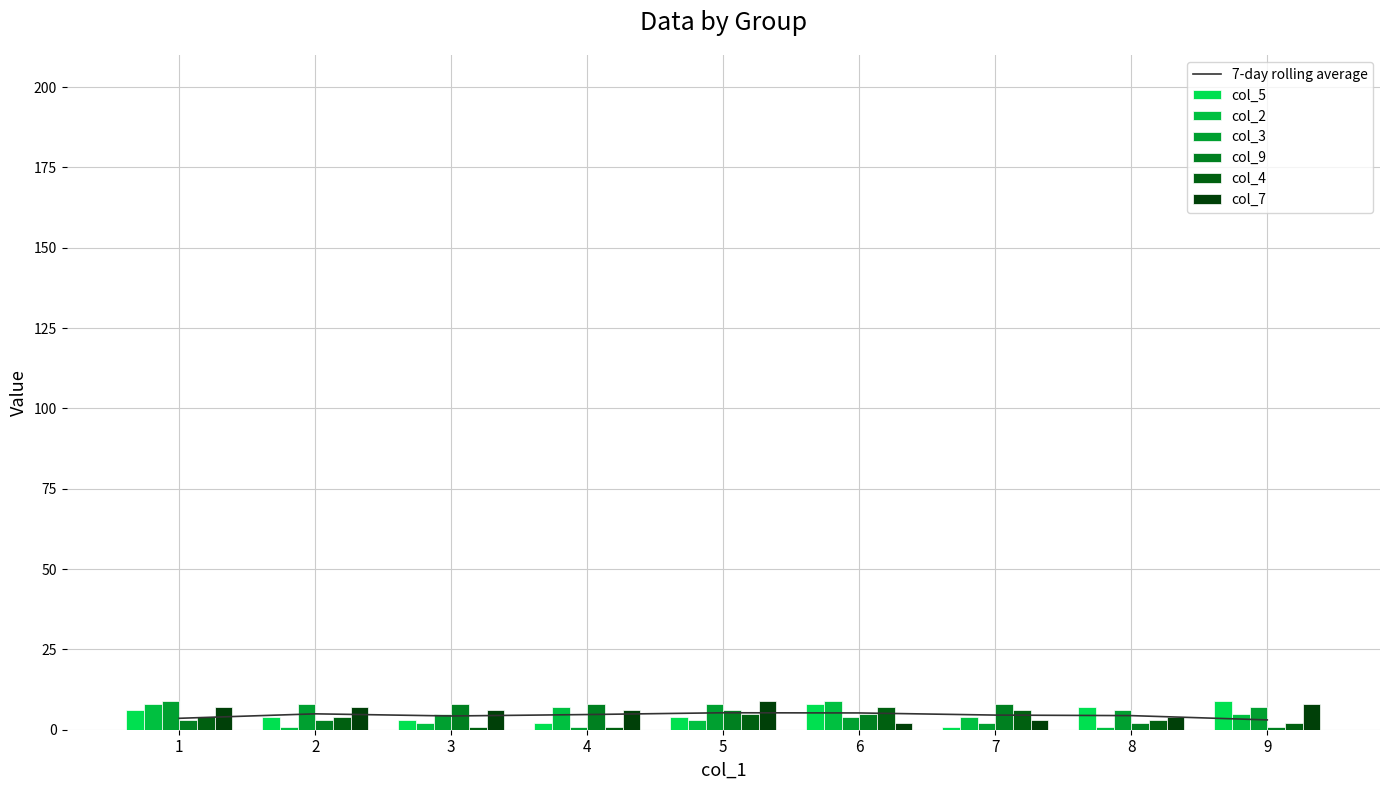

List the series in order of their peak value, highest first.

col_5, col_2, col_3, col_7, col_9, col_4